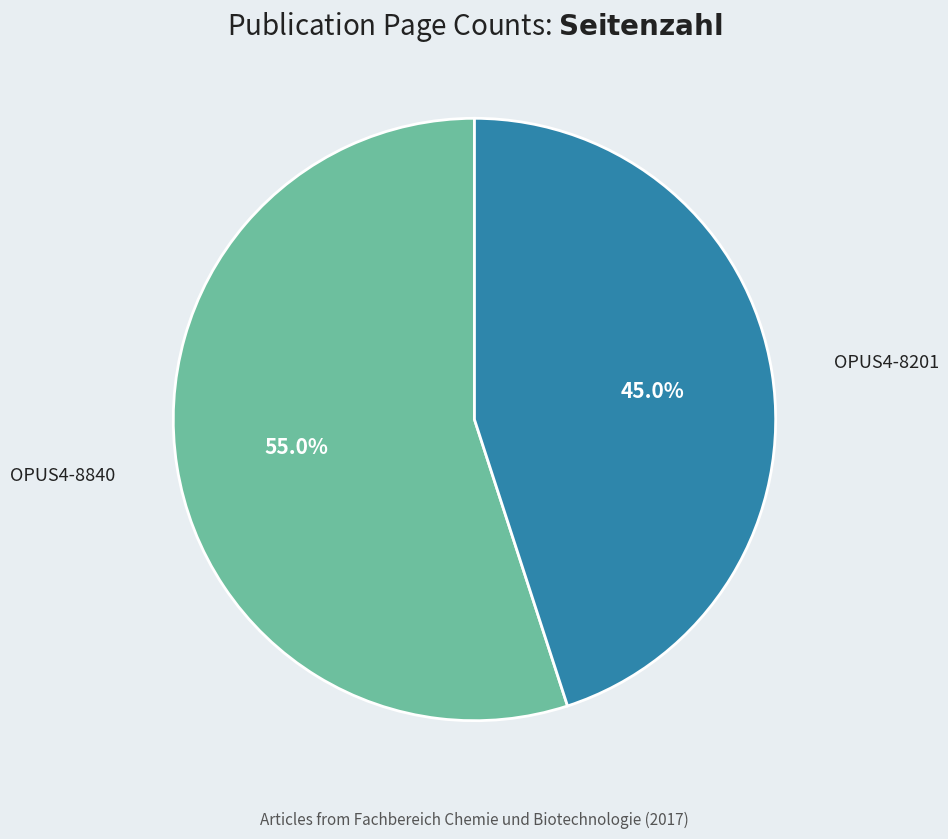

What is the ratio of the value at OPUS4-8840 to the value at OPUS4-8201?

1.2